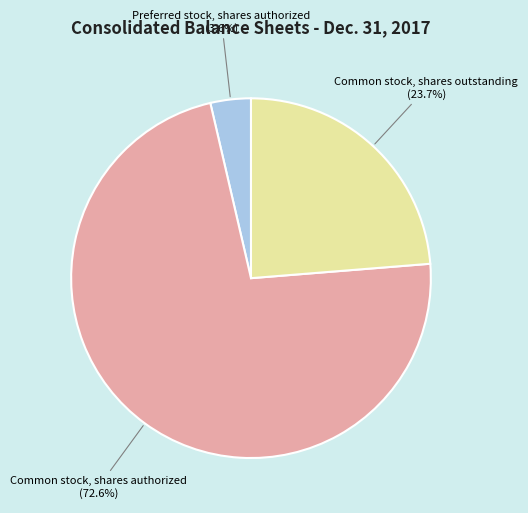

What percentage is the Common stock, shares outstanding slice, to the nearest percent?

24%